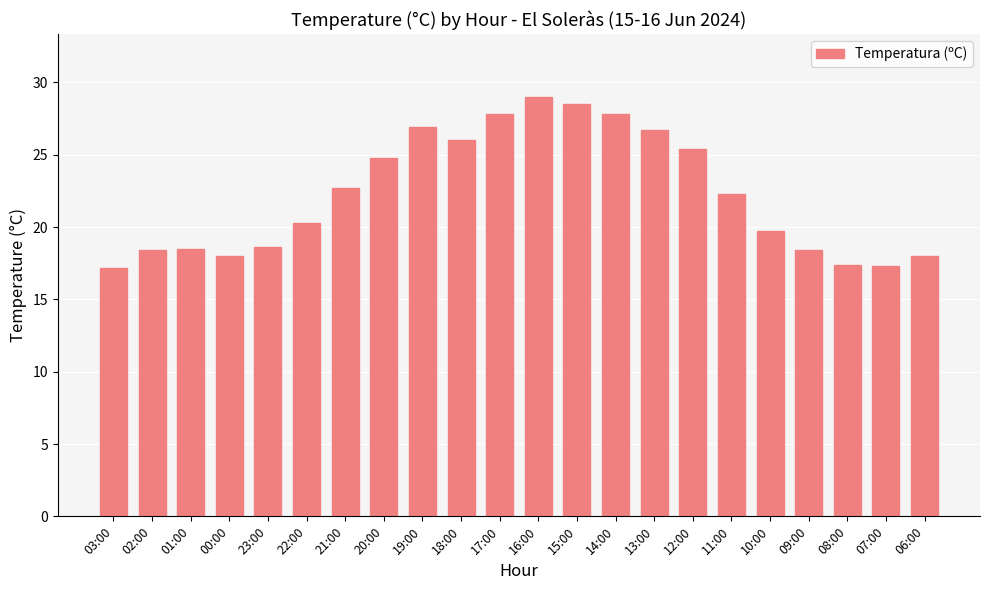

What is the label of the 19th bar from the right?

00:00